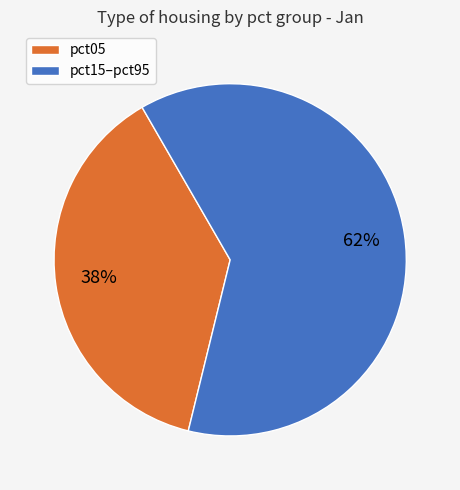

How many segments does this pie chart have?

2